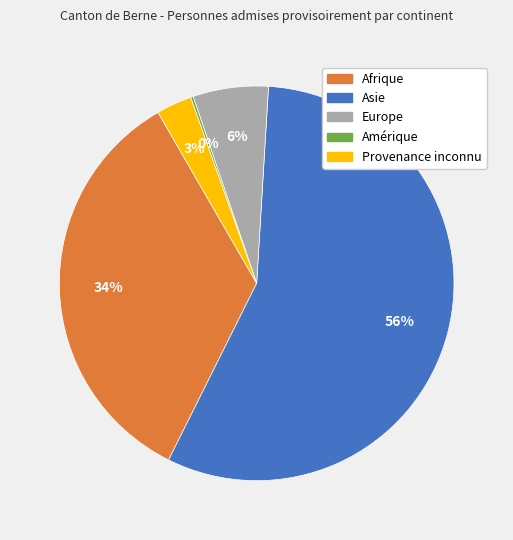

Is it true that Europe is 6% of the pie?

True